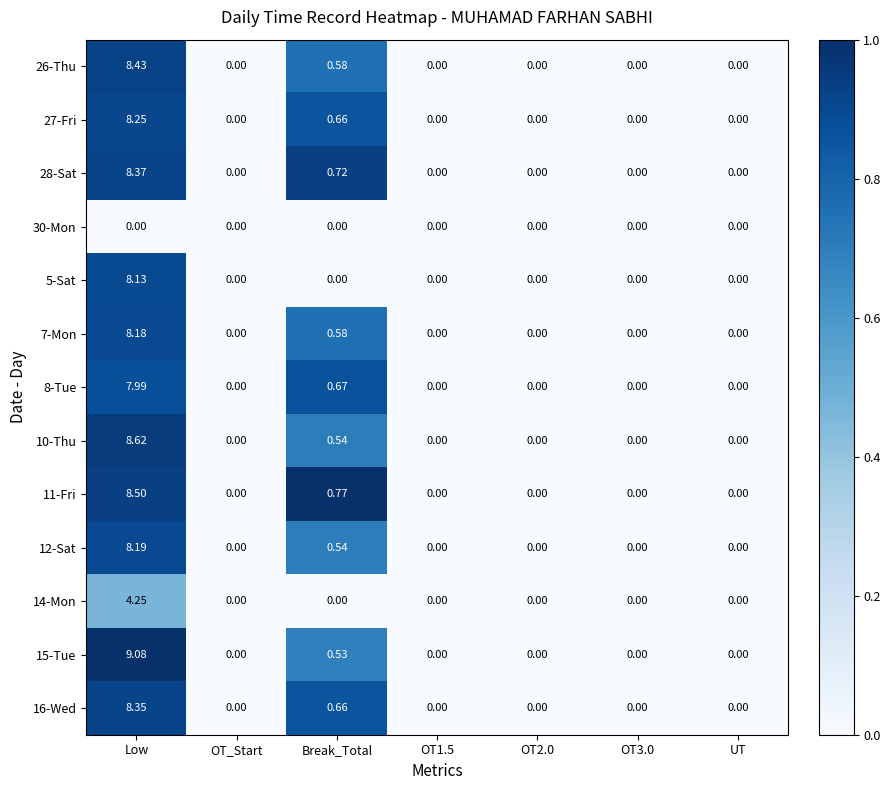

Which category has the highest value across all series?

Low